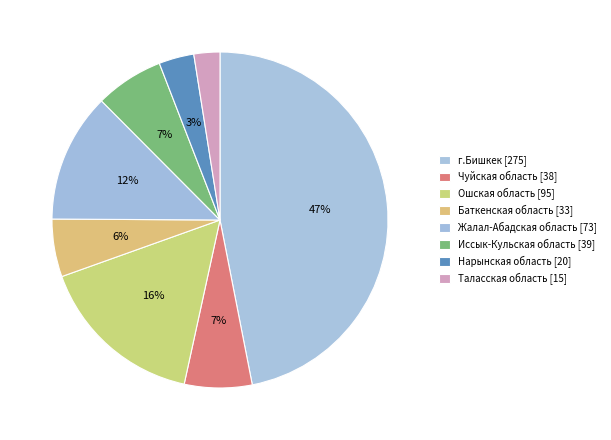

Do Жалал-Абадская область and Таласская область together represent more than half of the pie?

No